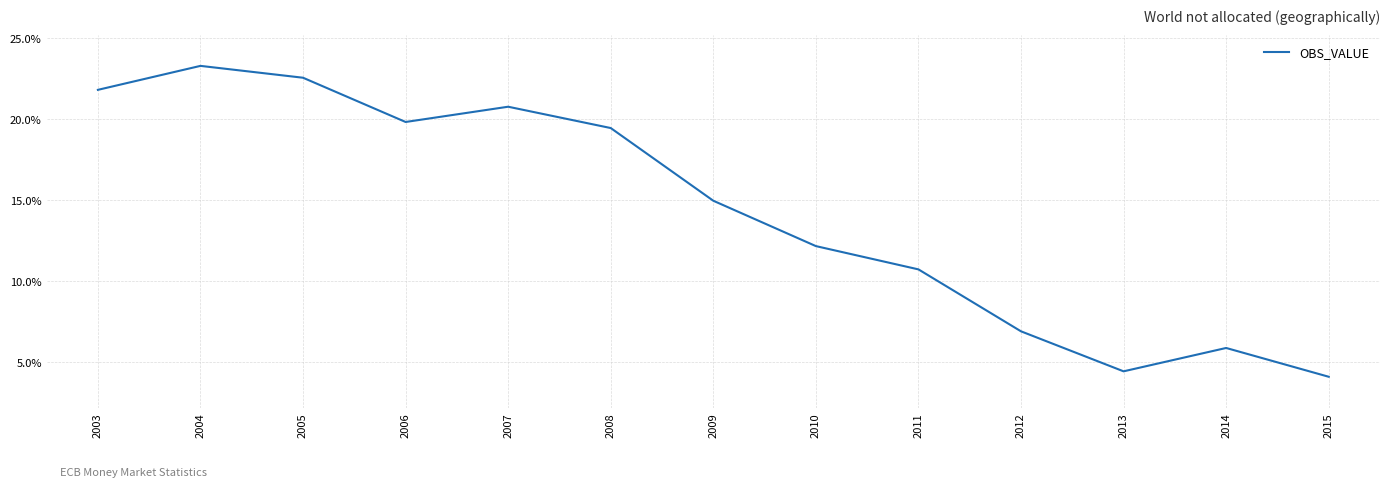

How many lines are shown in the chart?

1